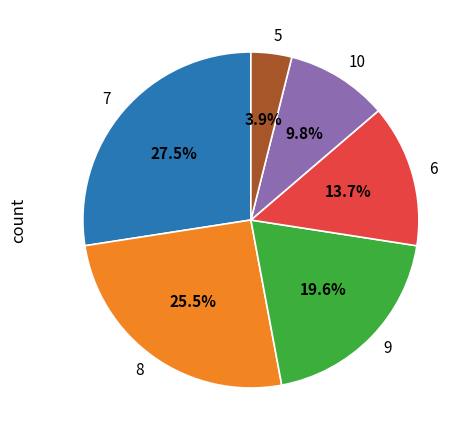

What is the largest slice in the pie chart?

7